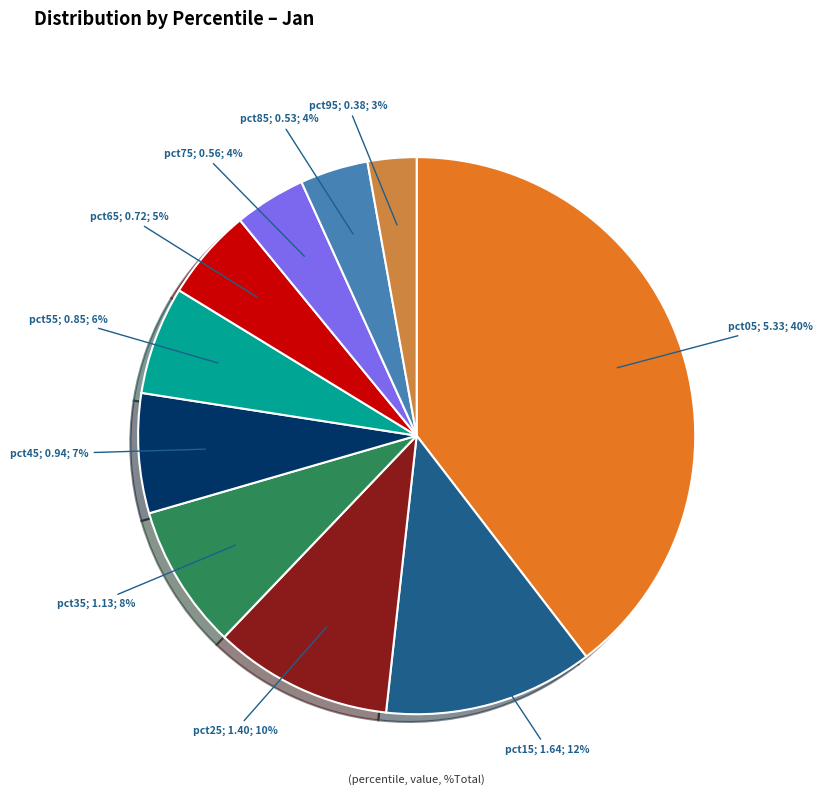

Does any single category account for the majority?

No